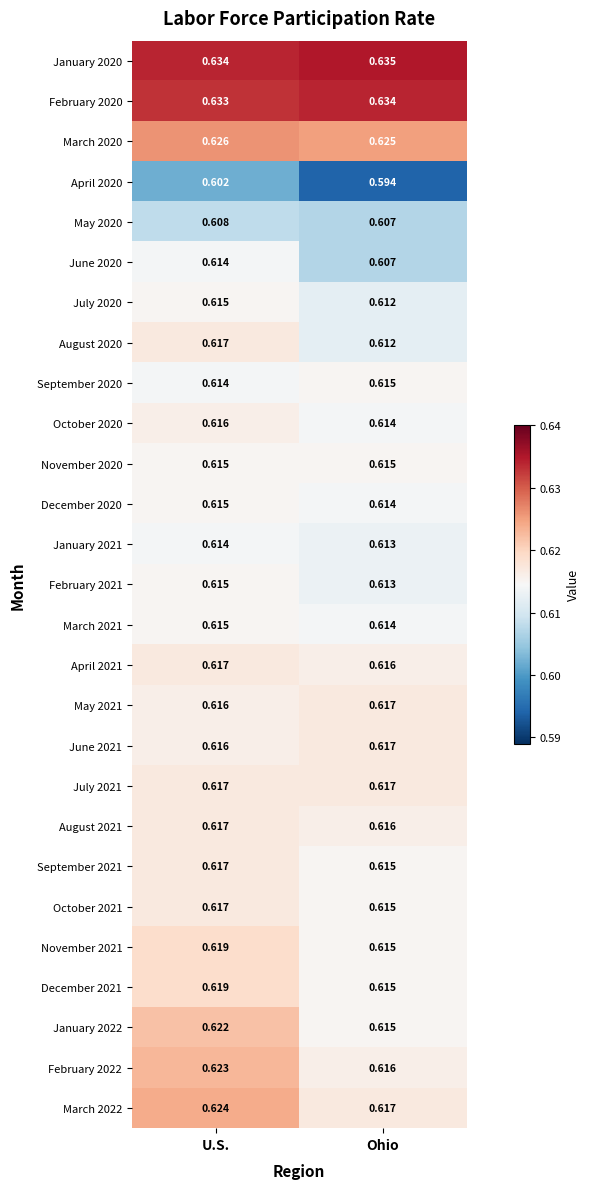

At which label is August 2021 closest to 0?

Ohio